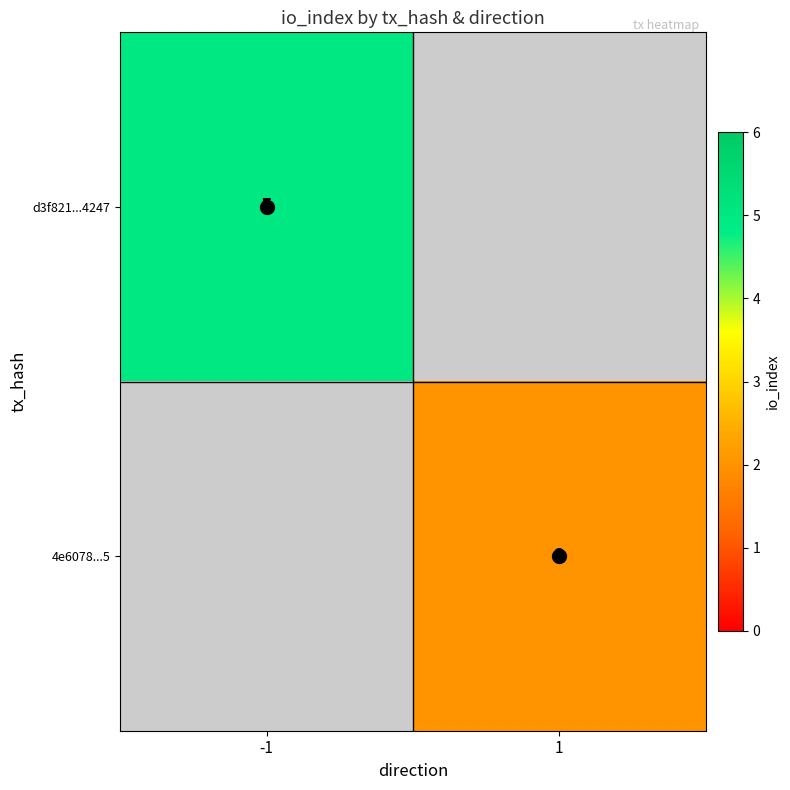

What is the maximum value shown in the chart?

5.0